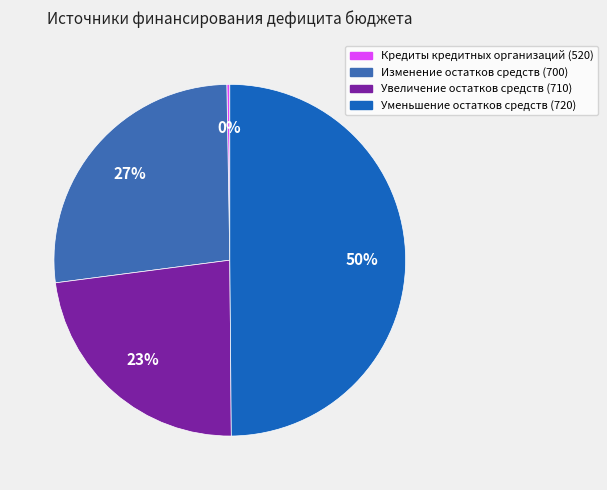

Does Изменение остатков средств (700) represent more than half of the total?

No